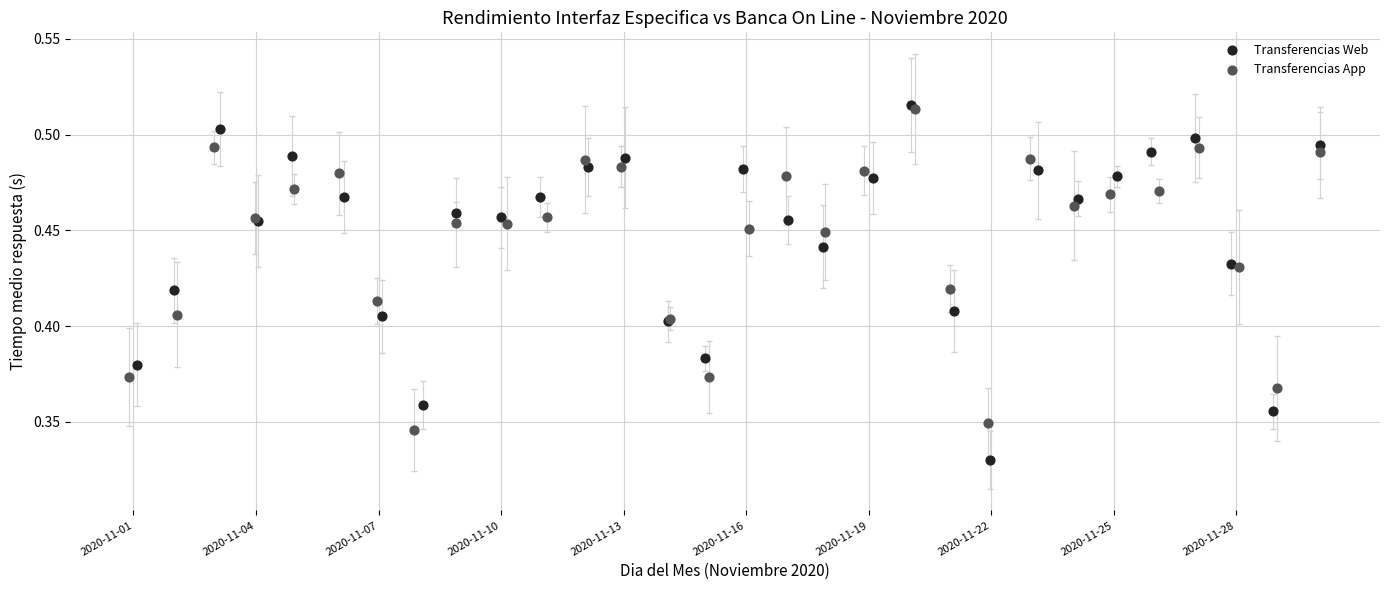

Which series contains the lowest Y value?

Transferencias Web